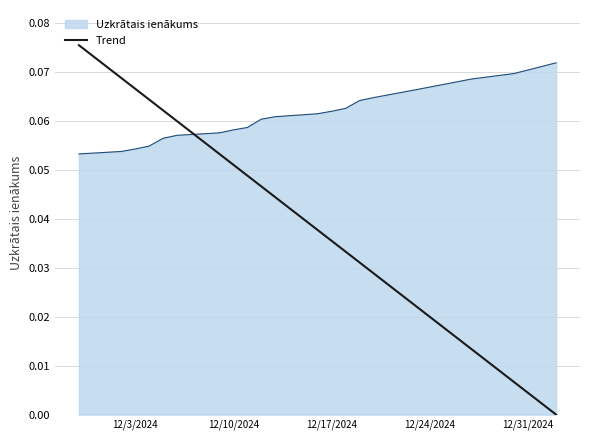

What is the sum of the values at 12/3/2024 and 12/10/2024?

0.1